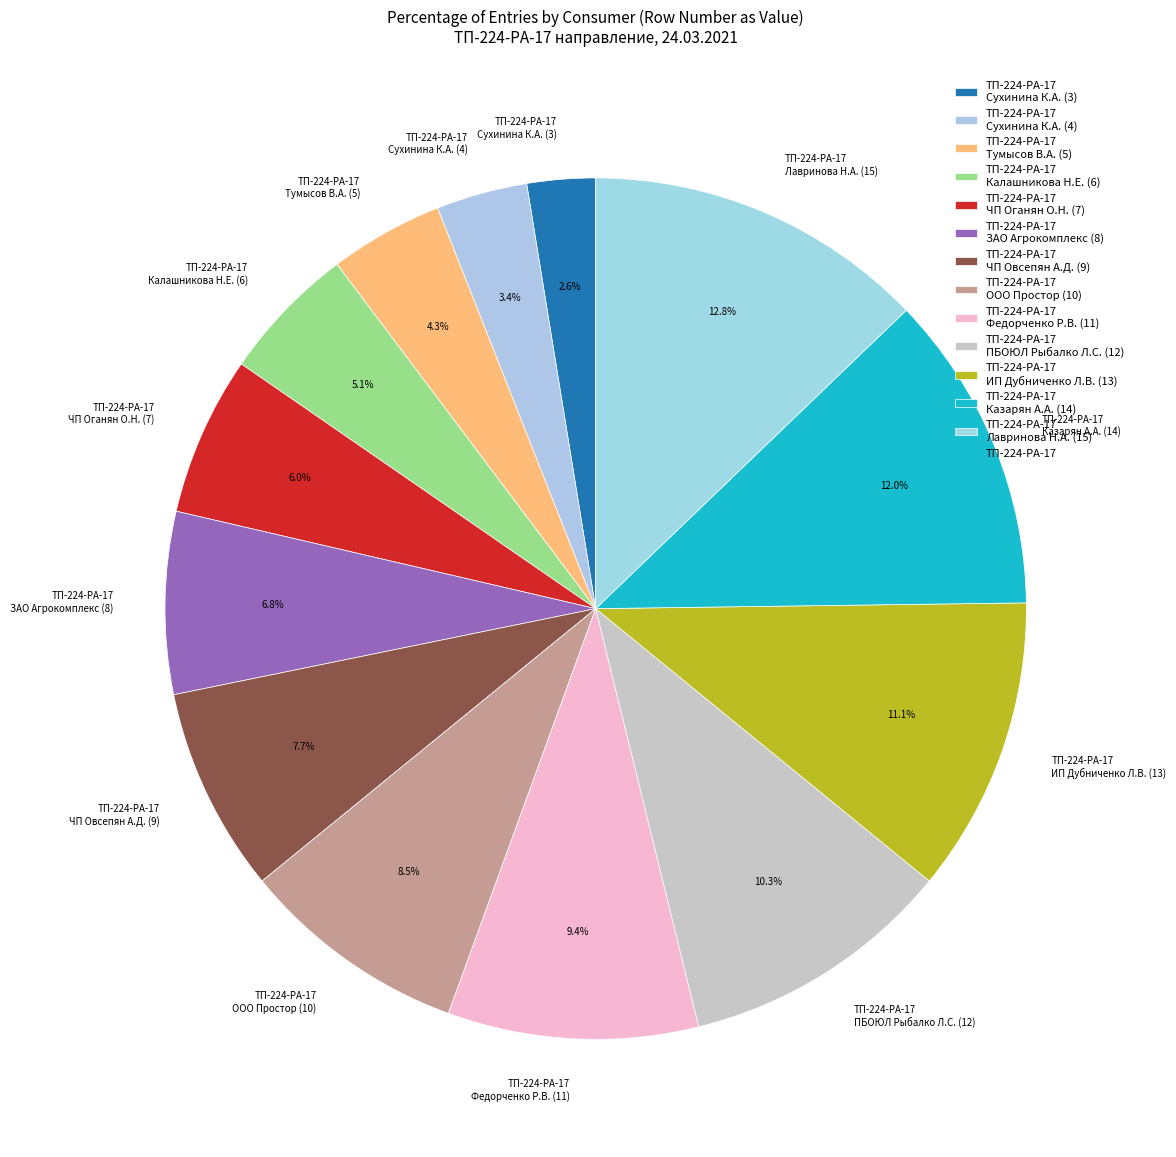

Rank the categories by value from lowest to highest.

ТП-224-РА-17 Сухинина К.А. (3), ТП-224-РА-17 Сухинина К.А. (4), ТП-224-РА-17 Тумысов В.А. (5), ТП-224-РА-17 Калашникова Н.Е. (6), ТП-224-РА-17 ЧП Оганян О.Н. (7), ТП-224-РА-17 ЗАО Агрокомплекс (8), ТП-224-РА-17 ЧП Овсепян А.Д. (9), ТП-224-РА-17 ООО Простор (10), ТП-224-РА-17 Федорченко Р.В. (11), ТП-224-РА-17 ПБОЮЛ Рыбалко Л.С. (12), ТП-224-РА-17 ИП Дубниченко Л.В. (13), ТП-224-РА-17 Казарян А.А. (14), ТП-224-РА-17 Лавринова Н.А. (15)